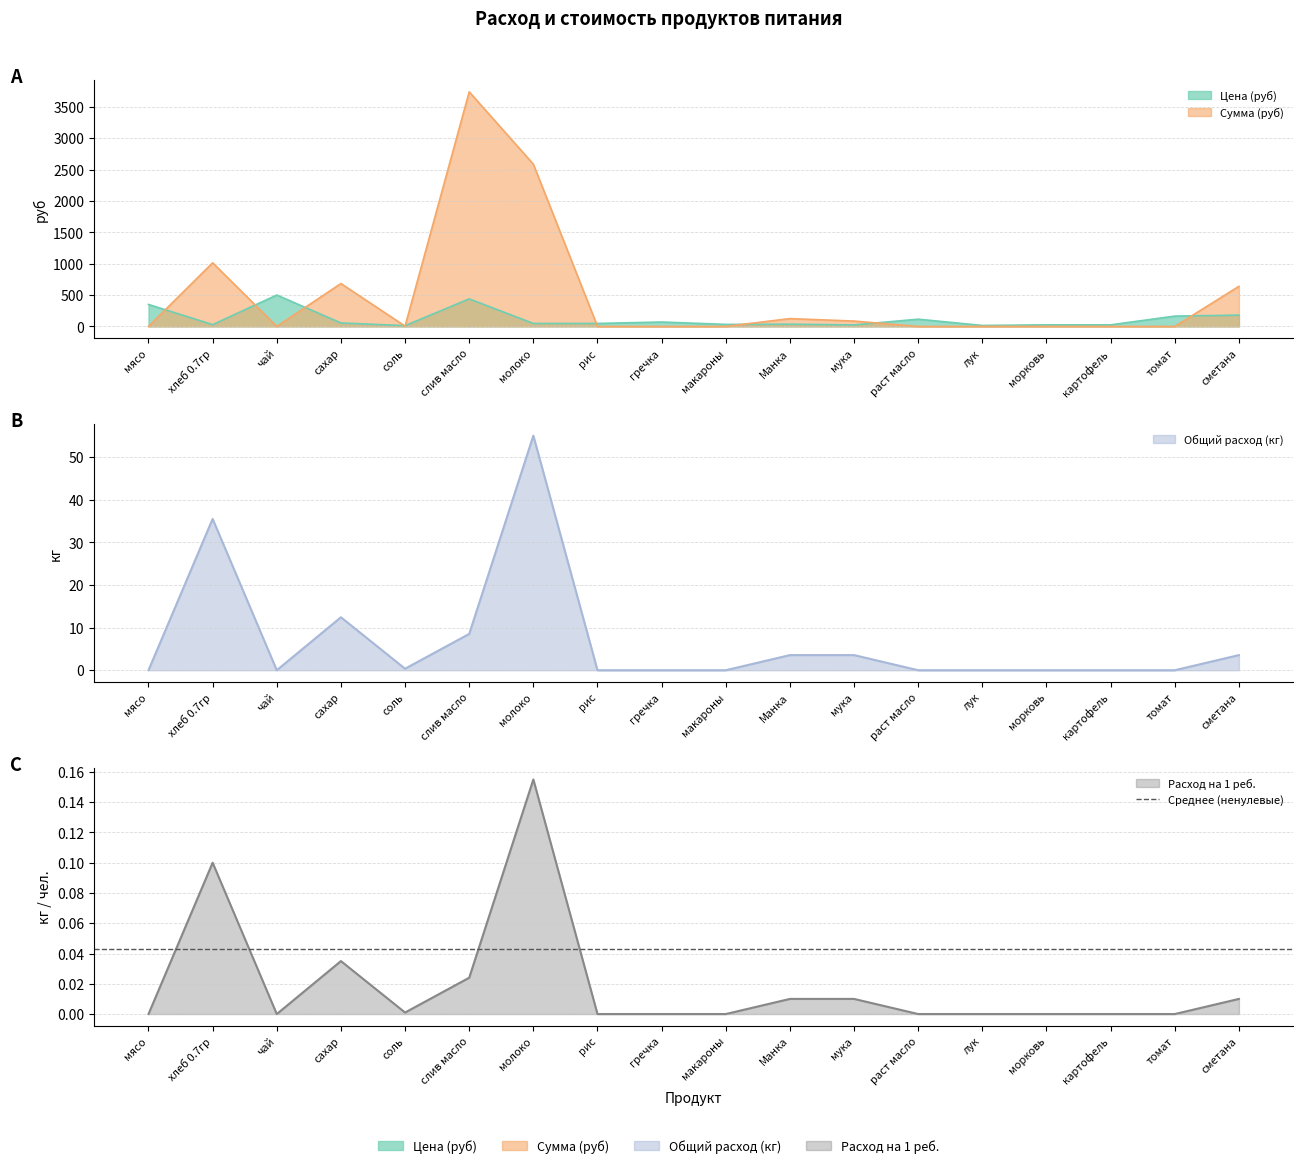

The value of Сумма (руб) at томат is 1699.6. True or false?

False